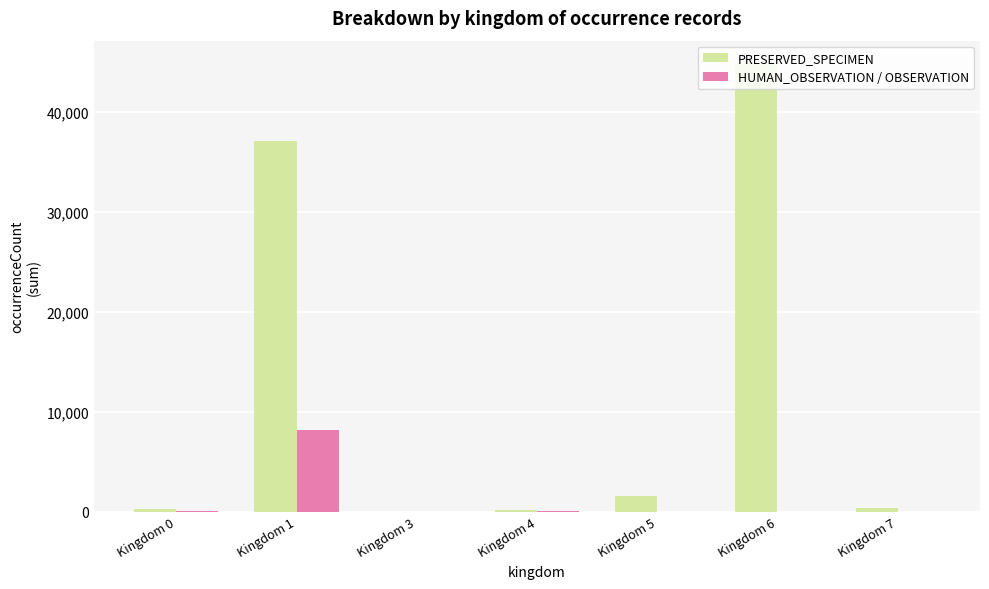

The value of HUMAN_OBSERVATION / OBSERVATION at Kingdom 5 is 5566. True or false?

False